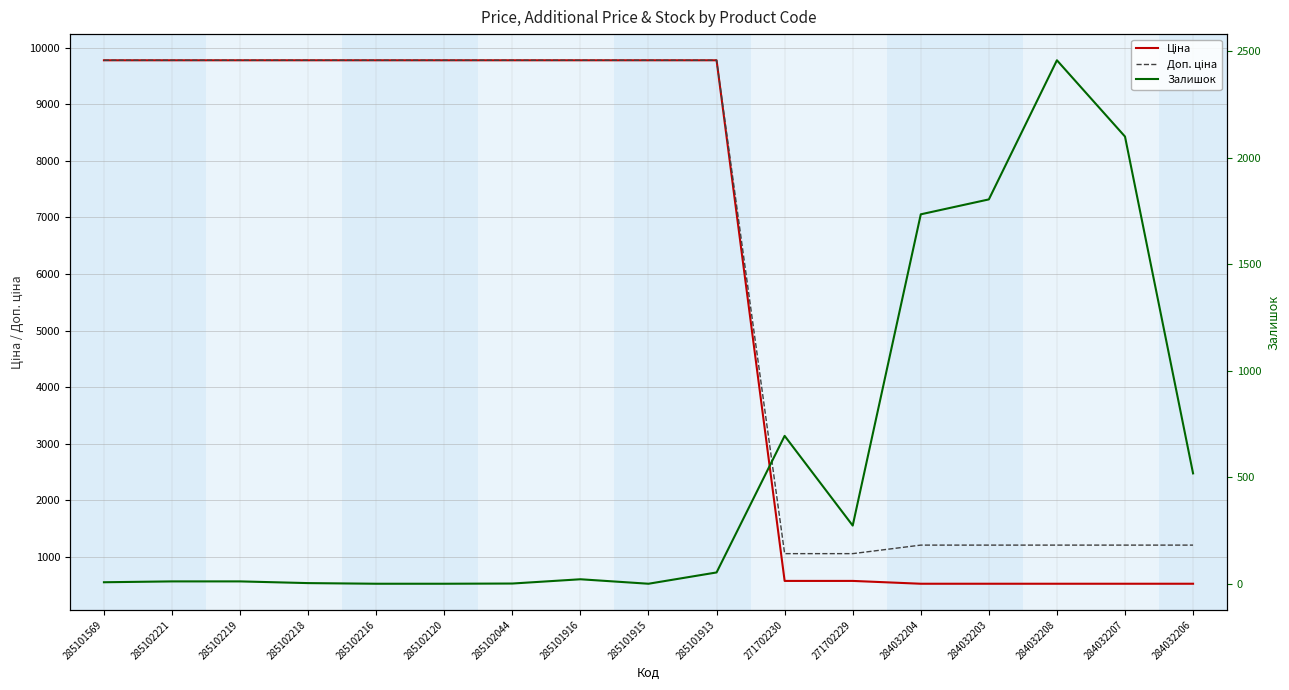

At which category does Залишок reach its first local peak?

285101916